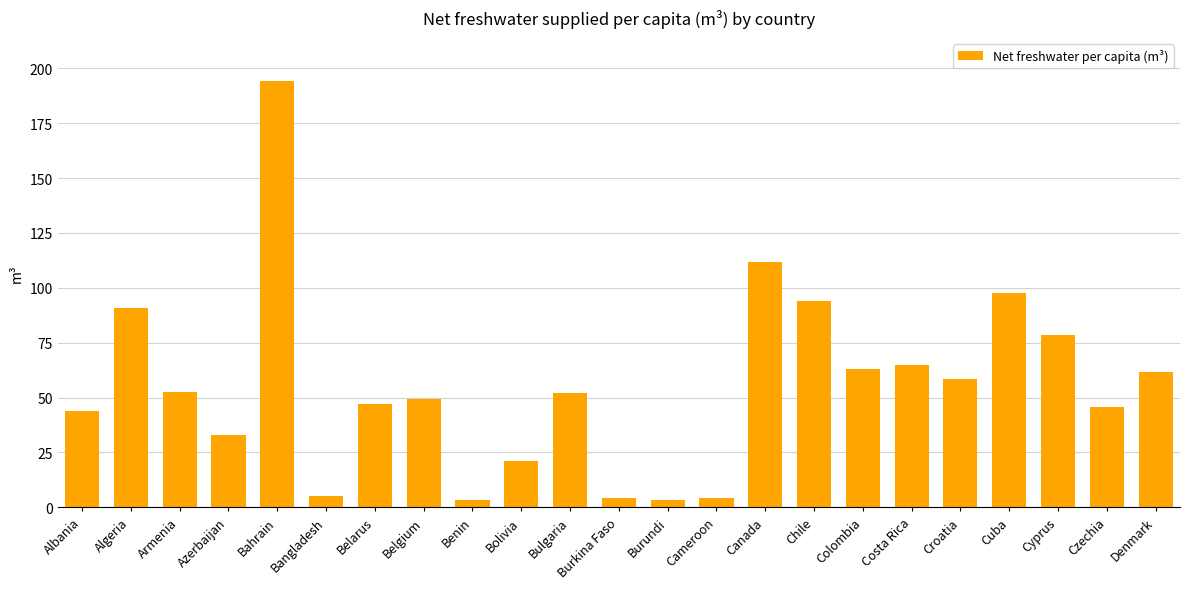

True or false: the data shows 21.7 at Bulgaria.

False